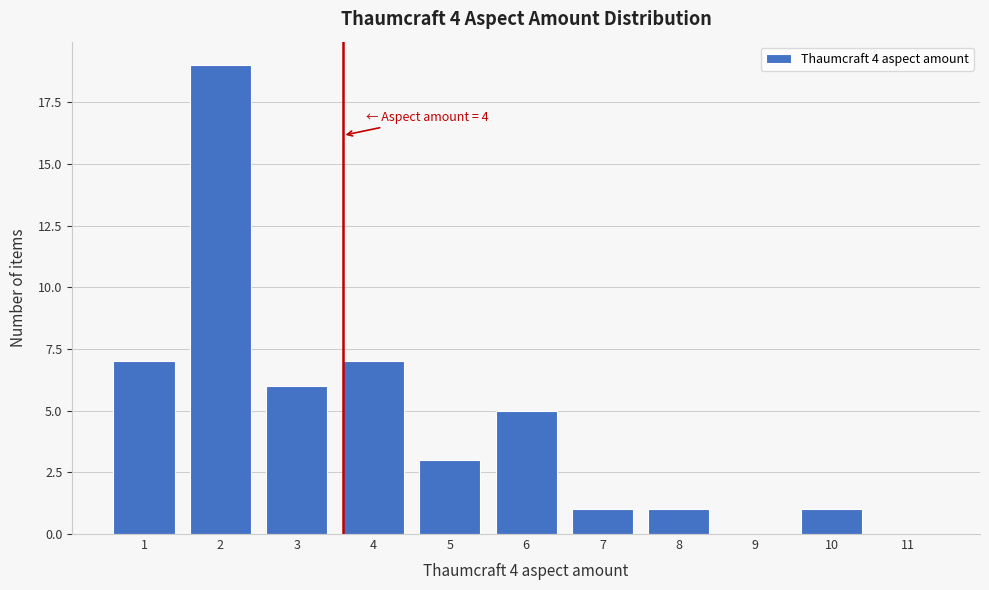

Reading left to right, list all the values displayed in this chart.

1=7	2=19	3=6	4=7	5=3	6=5	7=1	8=1	9=0	10=1	11=0